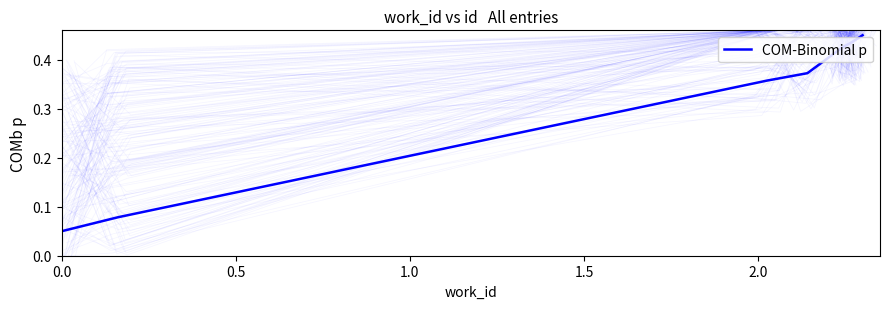

What is the maximum value shown in the chart?

0.5